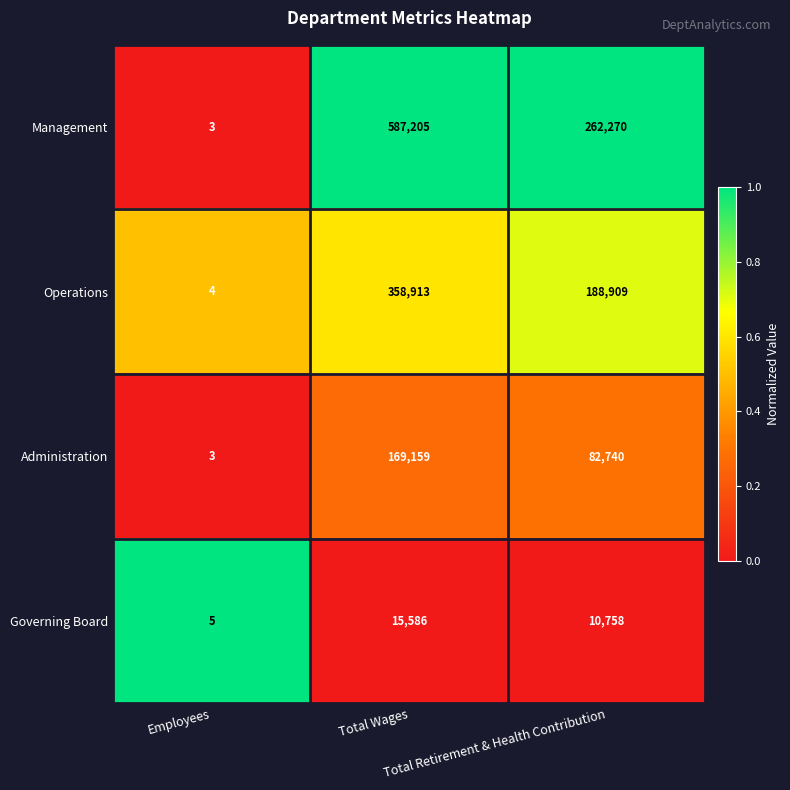

What is the sum of all Operations values?

547826